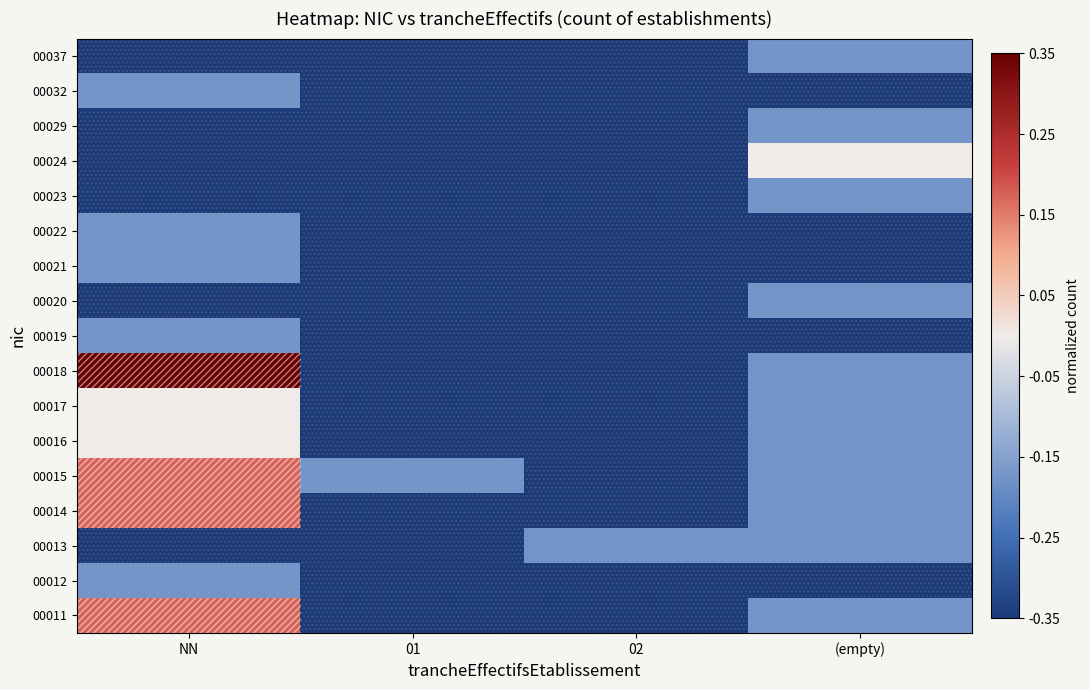

Reading left to right, list all the values displayed in this chart.

00011: NN=0.2	01=-0.3	02=-0.3	(empty)=-0.2
00012: NN=-0.2	01=-0.3	02=-0.3	(empty)=-0.3
00013: NN=-0.3	01=-0.3	02=-0.2	(empty)=-0.2
00014: NN=0.2	01=-0.3	02=-0.3	(empty)=-0.2
00015: NN=0.2	01=-0.2	02=-0.3	(empty)=-0.2
00016: NN=0.0	01=-0.3	02=-0.3	(empty)=-0.2
00017: NN=0.0	01=-0.3	02=-0.3	(empty)=-0.2
00018: NN=0.3	01=-0.3	02=-0.3	(empty)=-0.2
00019: NN=-0.2	01=-0.3	02=-0.3	(empty)=-0.3
00020: NN=-0.3	01=-0.3	02=-0.3	(empty)=-0.2
00021: NN=-0.2	01=-0.3	02=-0.3	(empty)=-0.3
00022: NN=-0.2	01=-0.3	02=-0.3	(empty)=-0.3
00023: NN=-0.3	01=-0.3	02=-0.3	(empty)=-0.2
00024: NN=-0.3	01=-0.3	02=-0.3	(empty)=0.0
00029: NN=-0.3	01=-0.3	02=-0.3	(empty)=-0.2
00032: NN=-0.2	01=-0.3	02=-0.3	(empty)=-0.3
00037: NN=-0.3	01=-0.3	02=-0.3	(empty)=-0.2